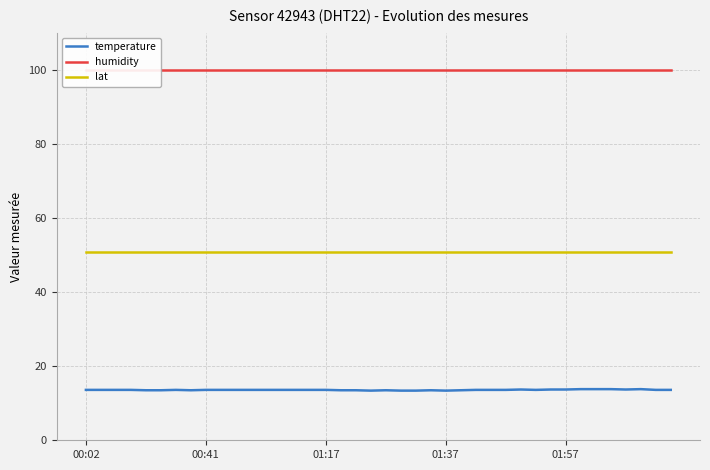

What position from the right is 14?

26